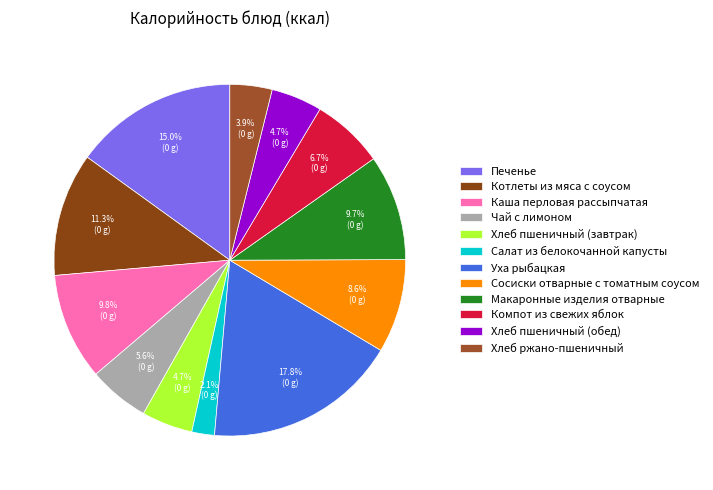

Do Сосиски отварные с томатным соусом and Печенье together represent more than half of the pie?

No